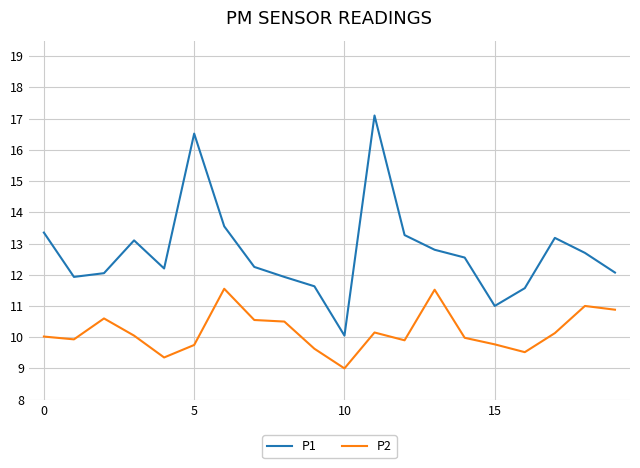

What is the highest value of the P1 series?

17.1